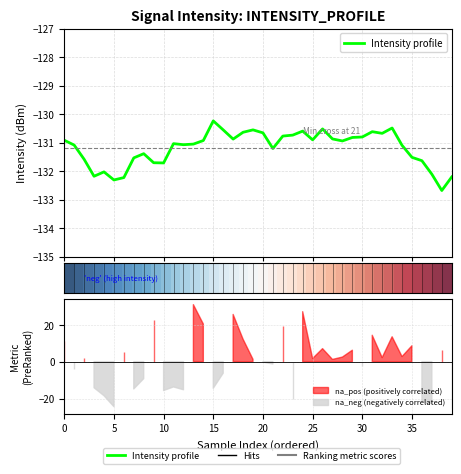

How many distinct data groups are displayed?

2